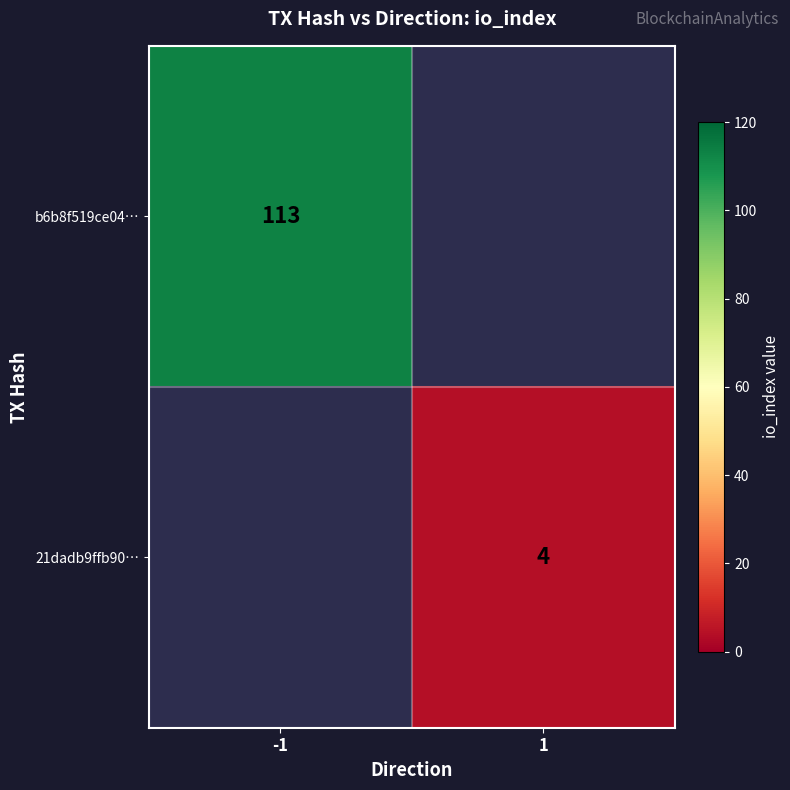

Is it true that 21dadb9ffb90… equals 6.5 at 1?

False